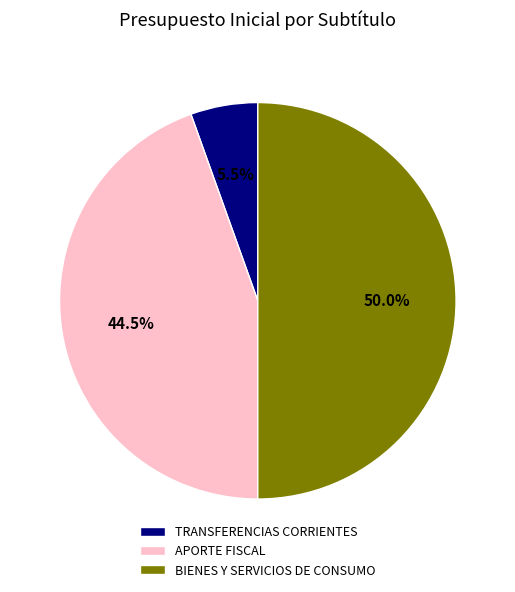

Approximately how many times larger is the value at APORTE FISCAL compared to BIENES Y SERVICIOS DE CONSUMO?

0.9